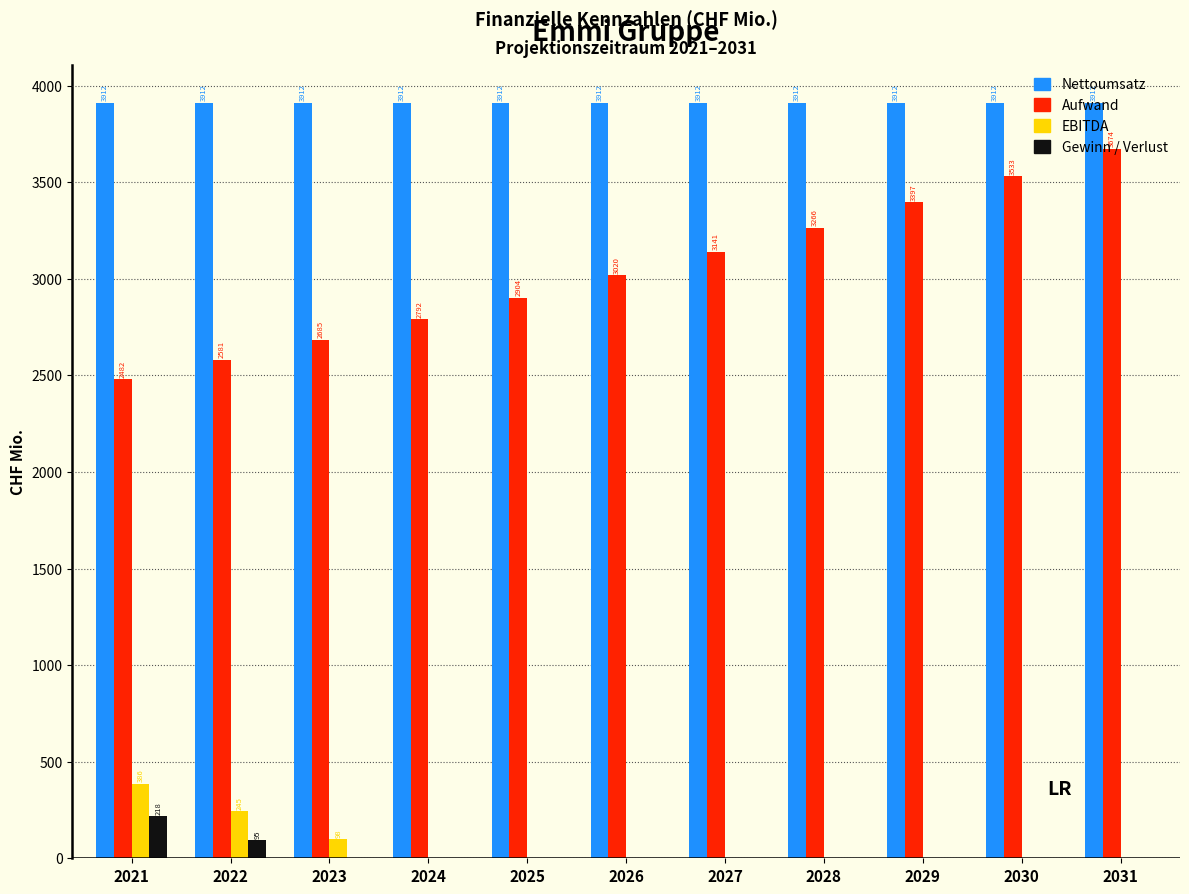

Where is EBITDA nearest to the value 192?

2022